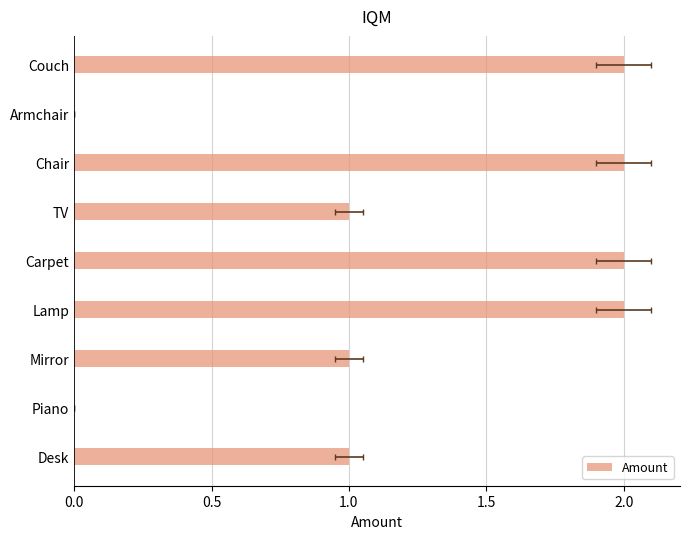

What is the average value?

1